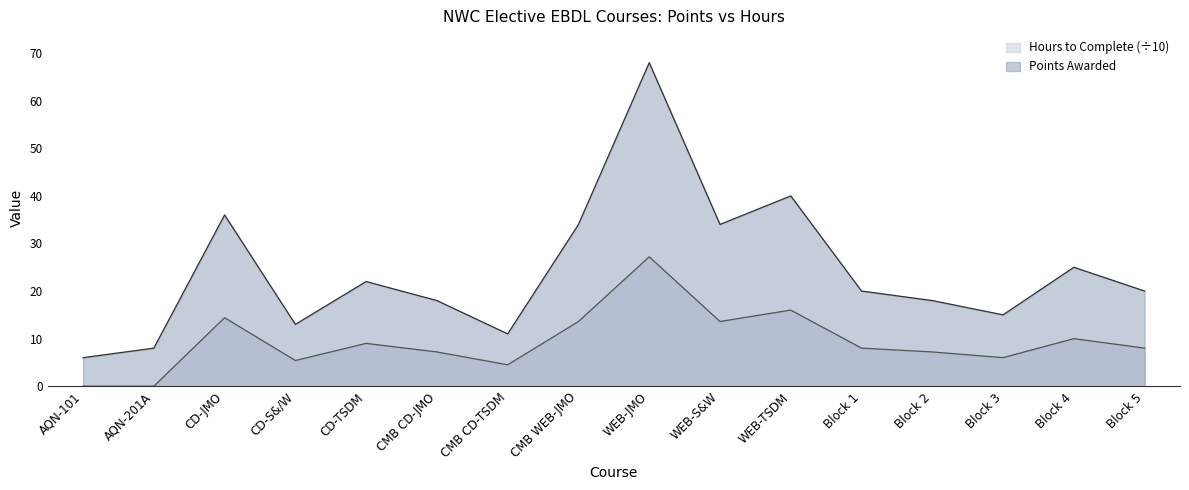

Between CD-JMO and Block 4, which is larger?

CD-JMO